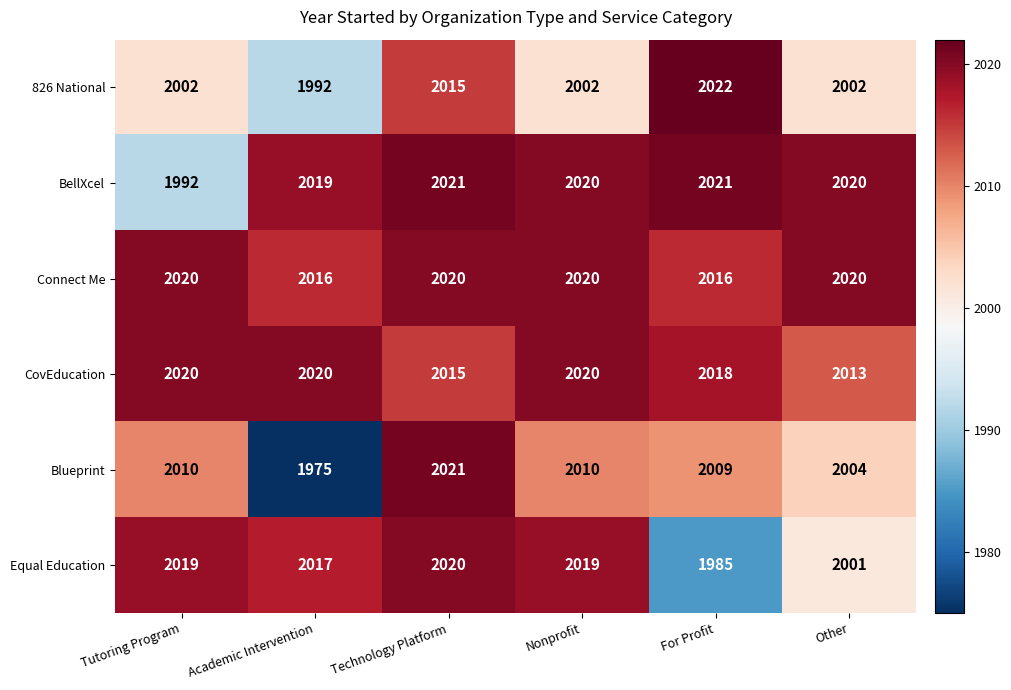

What is the difference between the second highest and minimum values in the 826 National series?

23